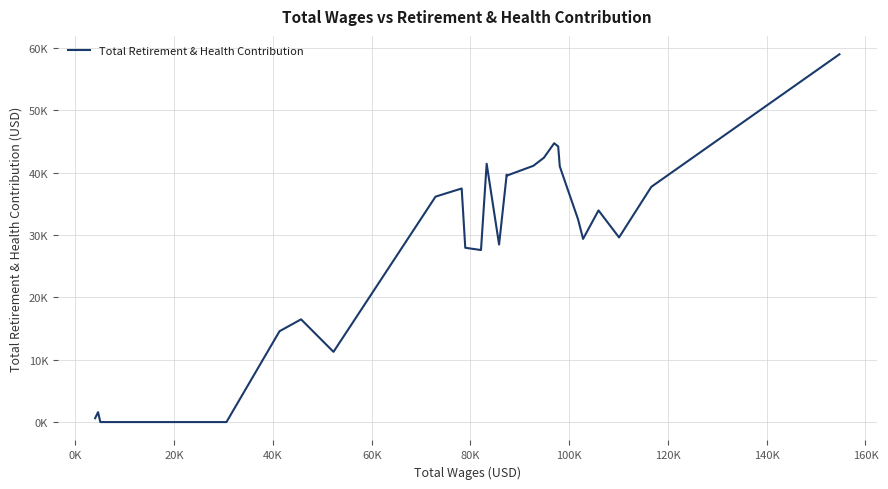

Does the chart have visible grid lines?

Yes